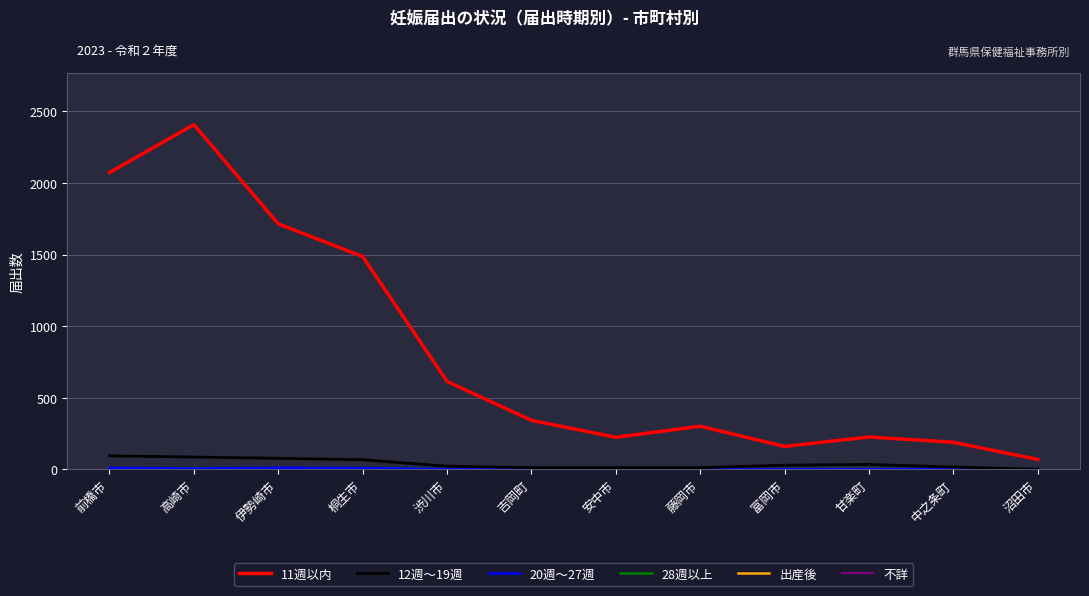

Which category has the lowest value in the 11週以内 series?

沼田市